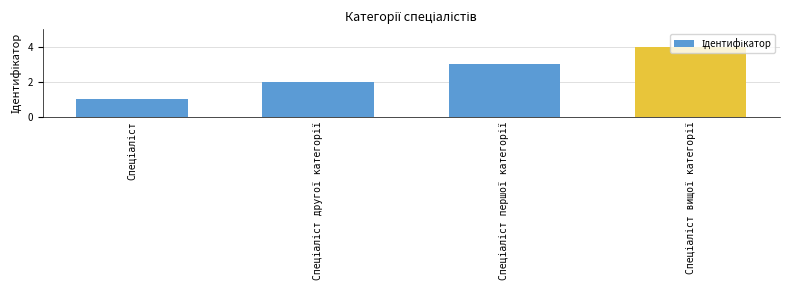

What is the difference between the maximum and minimum values?

3